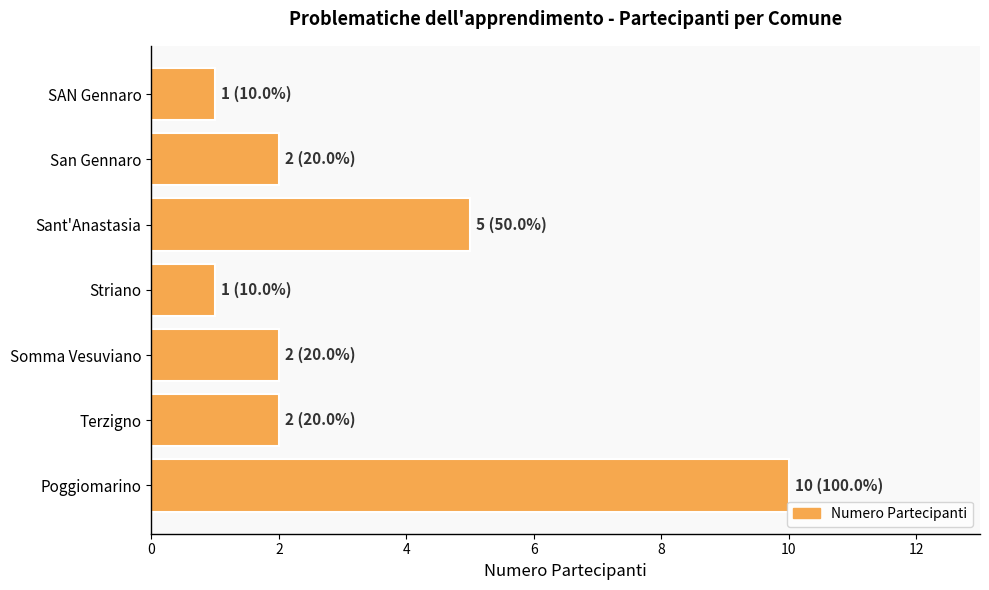

Which label corresponds to the largest value in the chart?

Poggiomarino